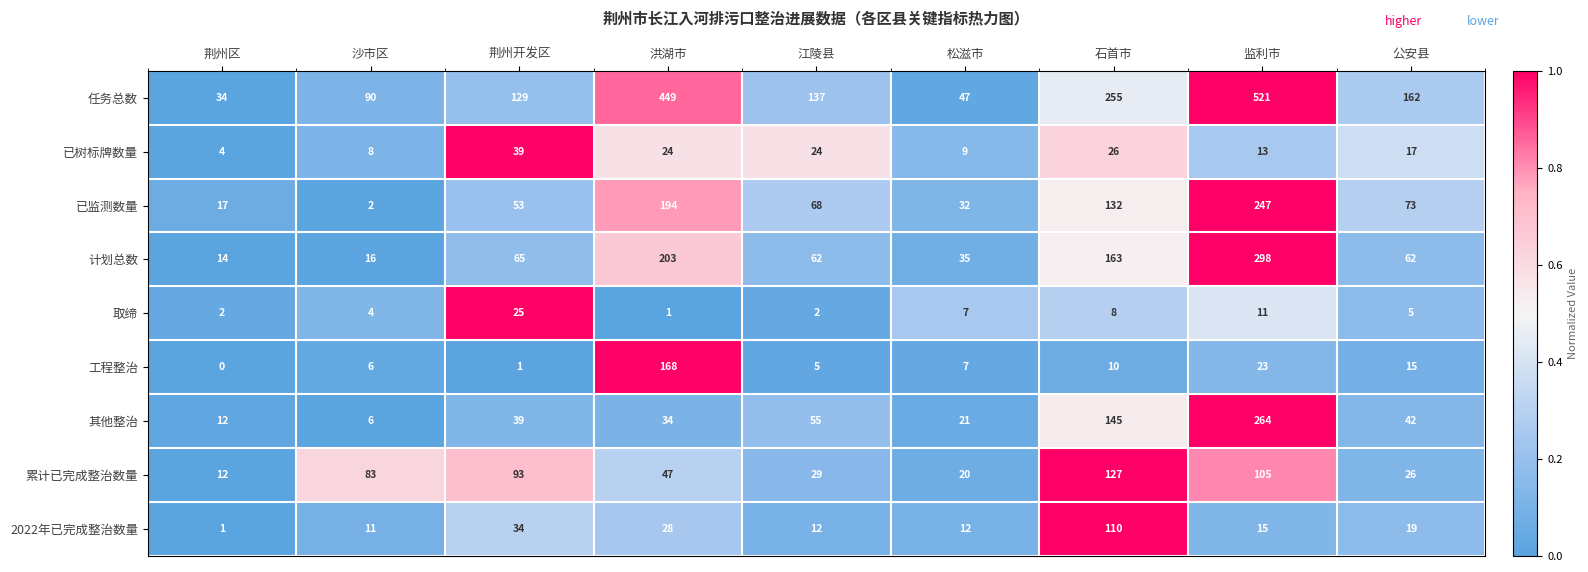

What is the greatest value displayed?

521